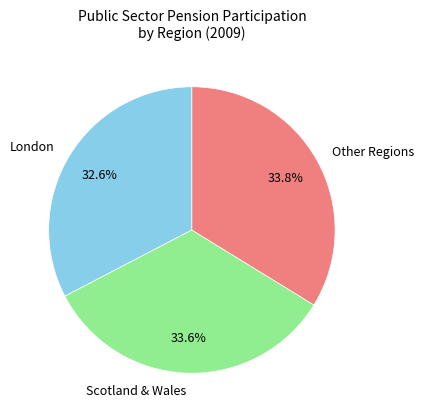

Is there a majority slice in this chart?

No